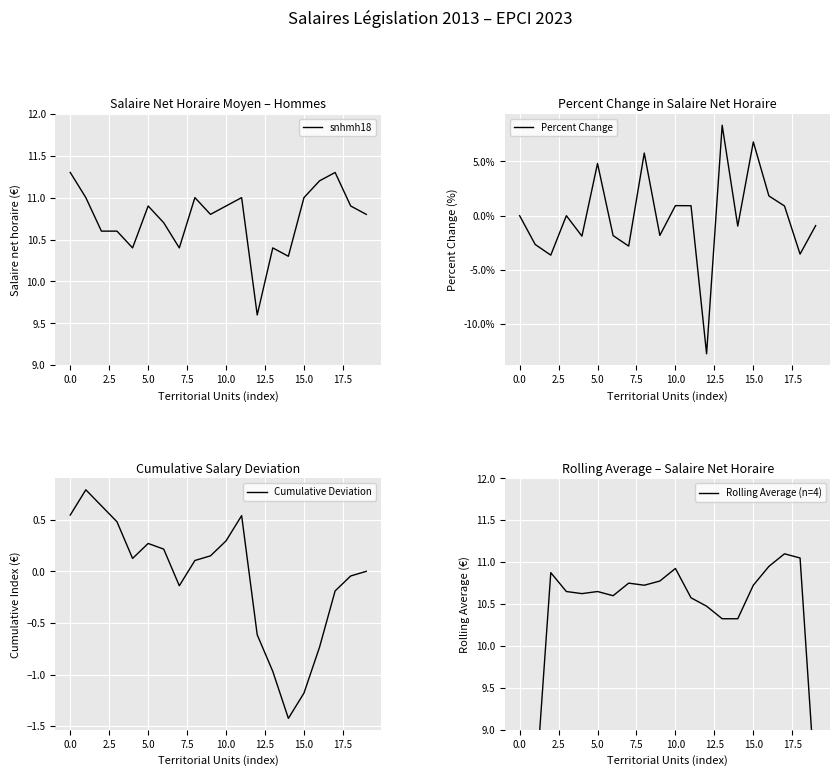

At which label does Percent Change reach its minimum?

12